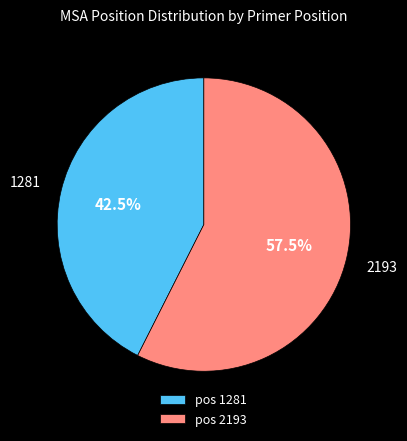

Between pos 2193 and pos 1281, which is larger?

pos 2193